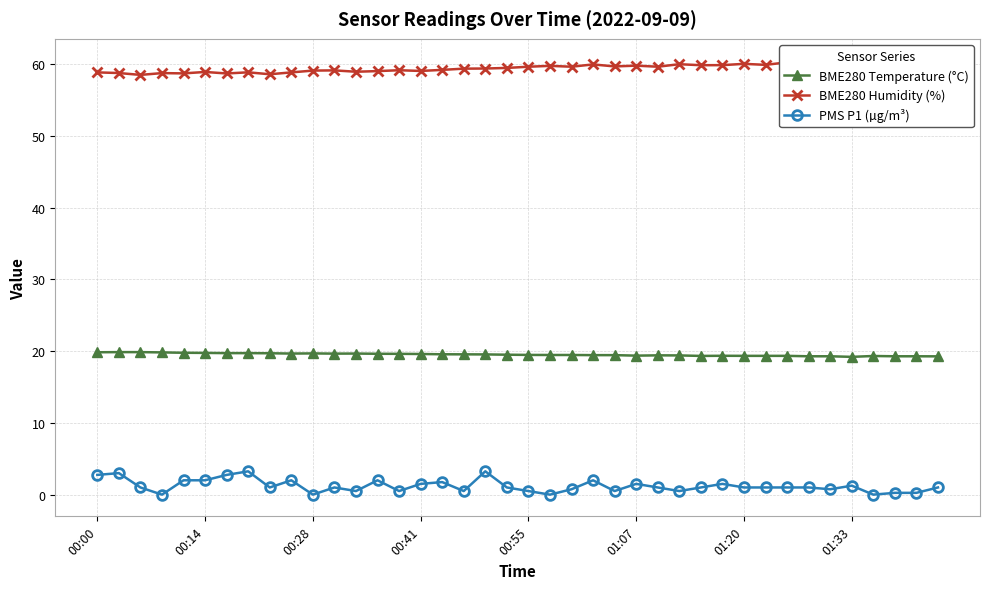

What is the highest value of the BME280 Temperature (°C) series?

19.9